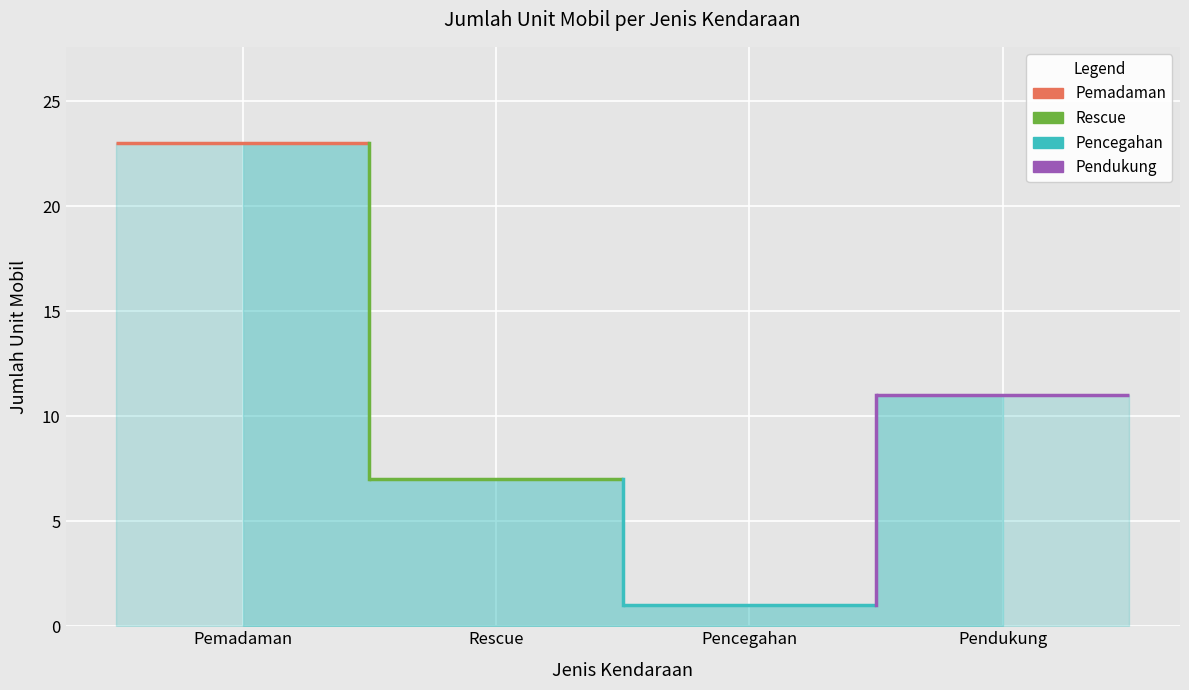

How many series are shown in this chart?

4